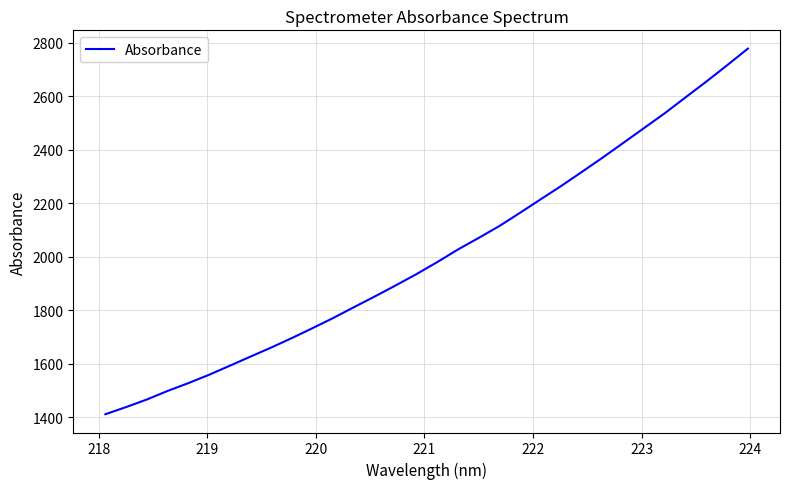

Reading right to left, list all the values displayed in this chart.

2777.9	2715.9	2655.2	2596.5	2537.3	2482.0	2426.7	2371.6	2318.3	2265.6	2215.4	2164.8	2115.1	2070.7	2027.5	1980.4	1935.6	1893.5	1852.5	1812.7	1772.3	1734.2	1697.1	1661.4	1627.6	1593.4	1559.6	1528.4	1499.2	1467.2	1439.0	1412.2